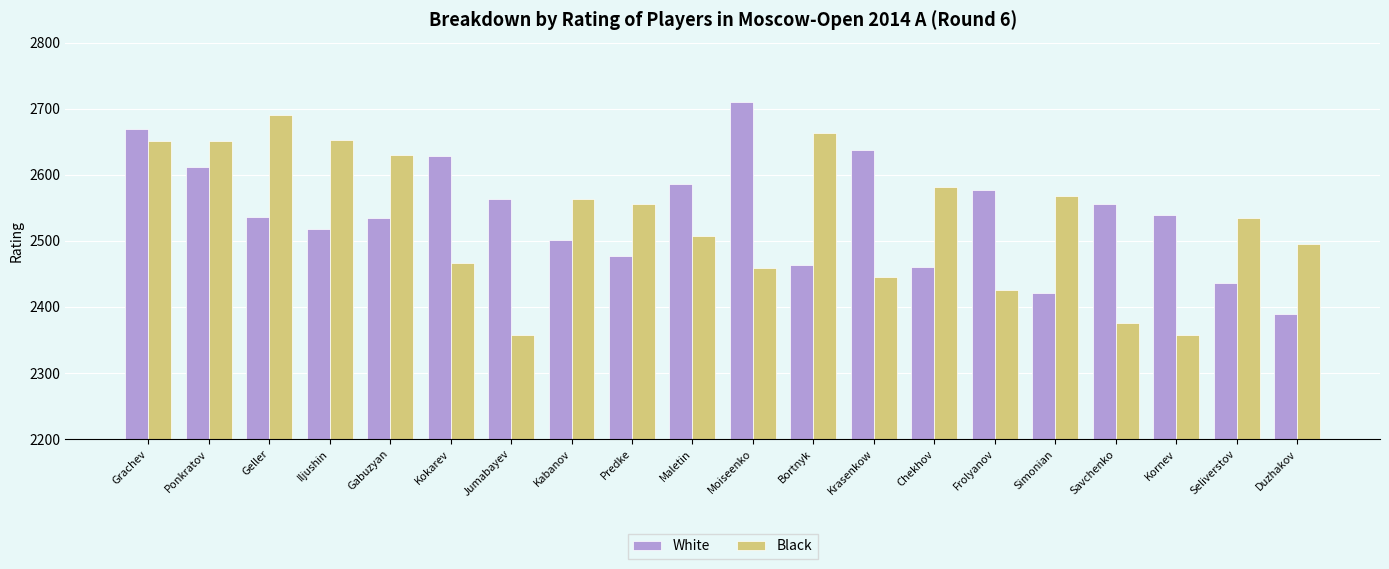

The Black series shows 4067 at Kokarev. True or false?

False